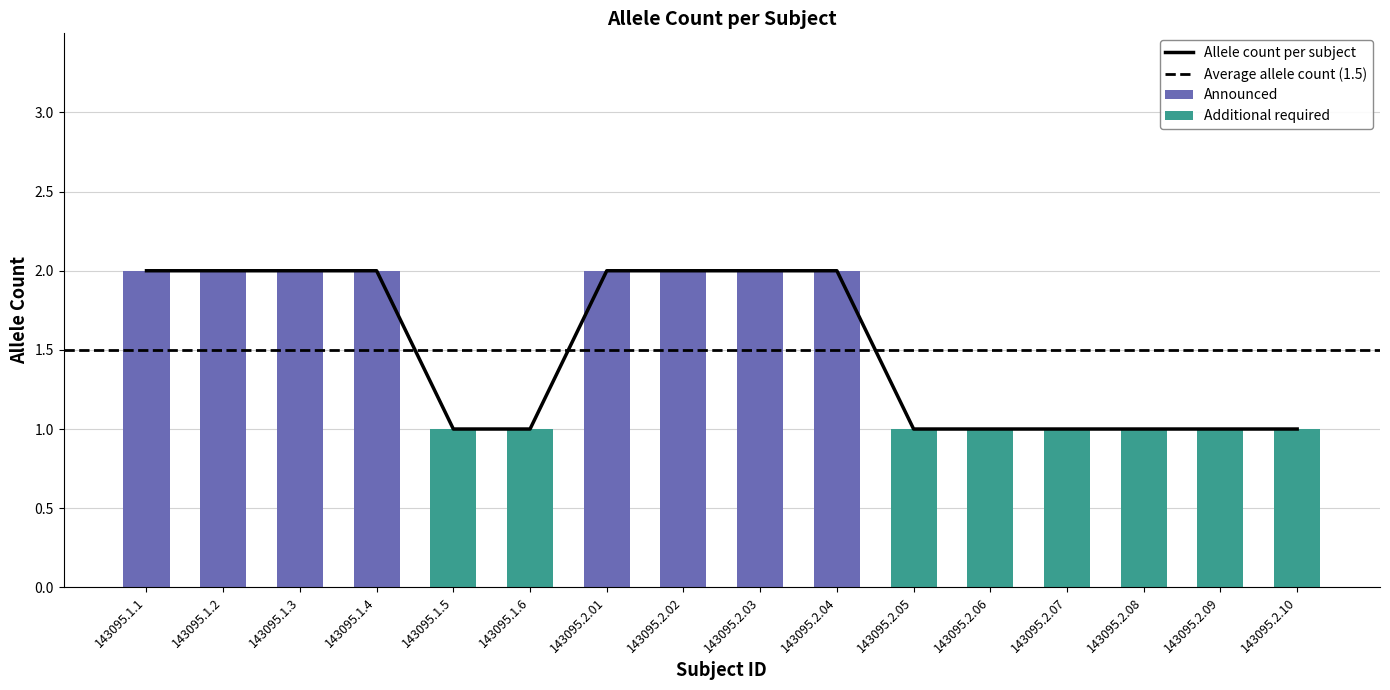

True or false: the data shows 1 at 143095.2.03.

False